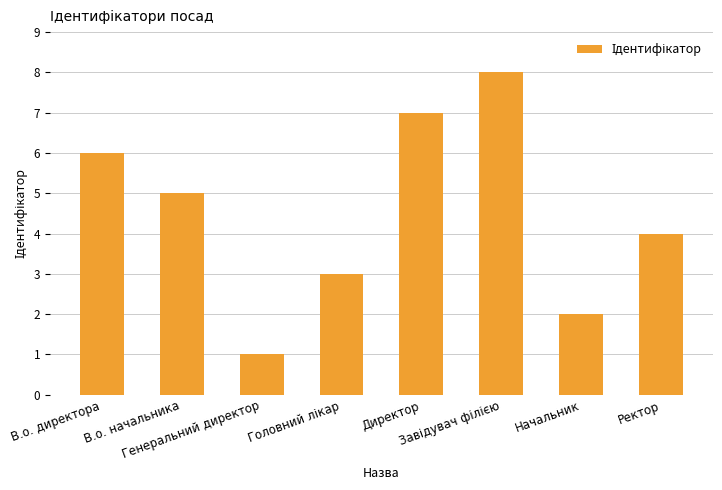

What is the maximum value shown in the chart?

8